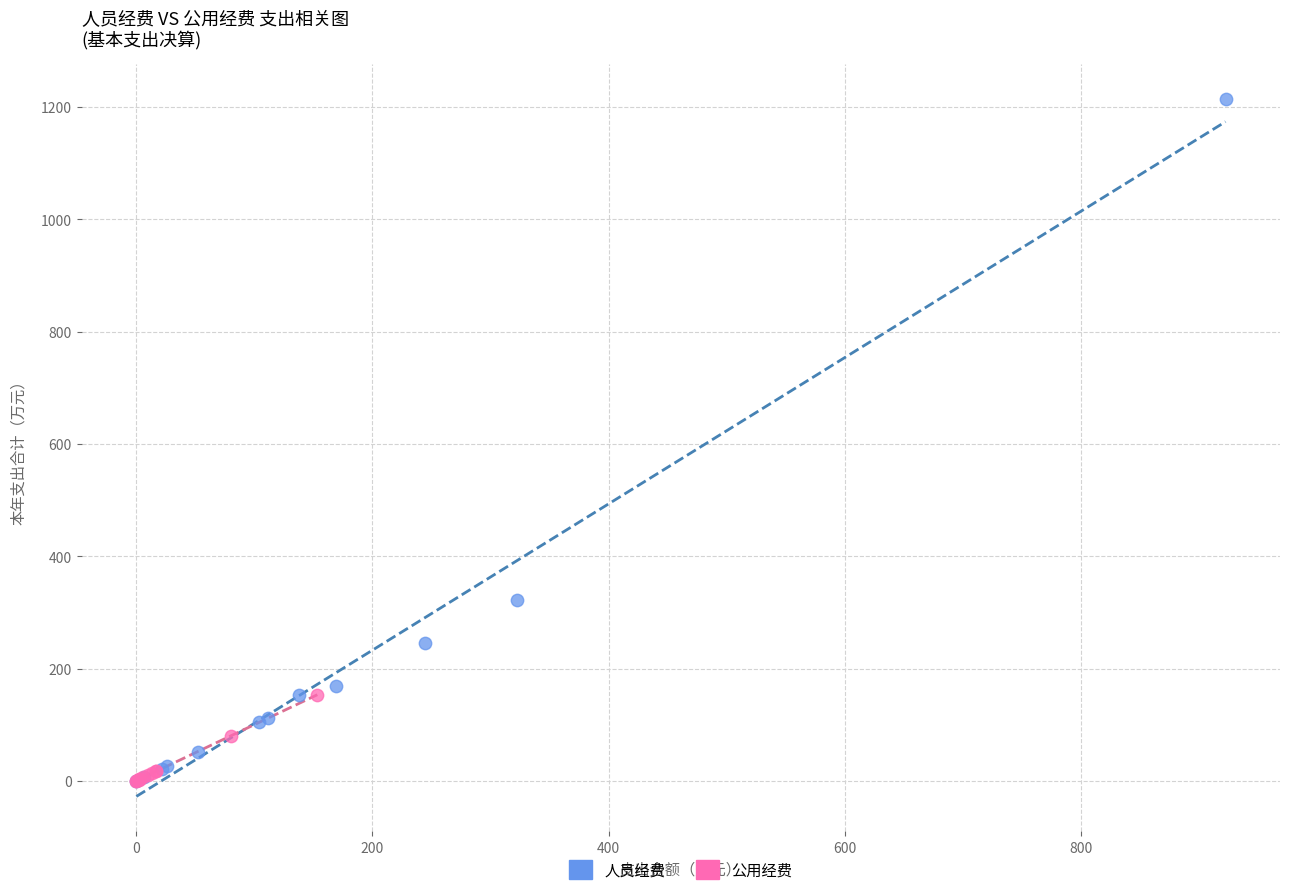

Which series has the largest Y range (max minus min)?

人员经费